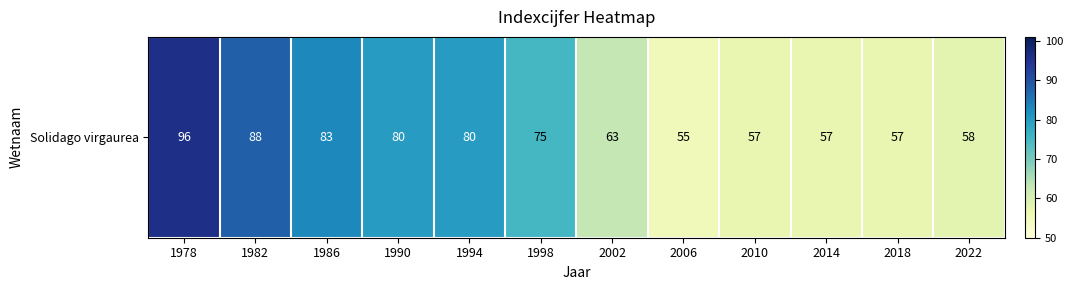

Reading left to right, transcribe all the data shown in this chart.

1978=96	1982=88	1986=83	1990=80	1994=80	1998=75	2002=63	2006=55	2010=57	2014=57	2018=57	2022=58